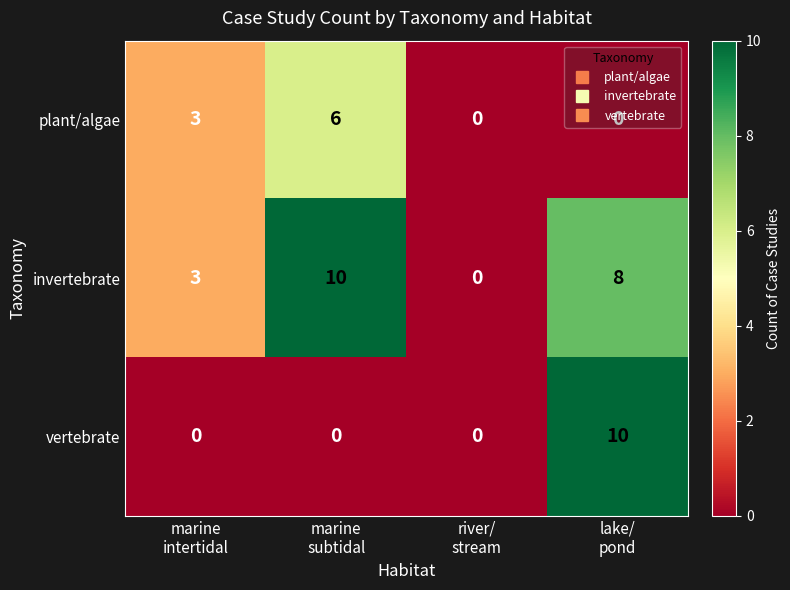

What is the average value of the invertebrate series?

5